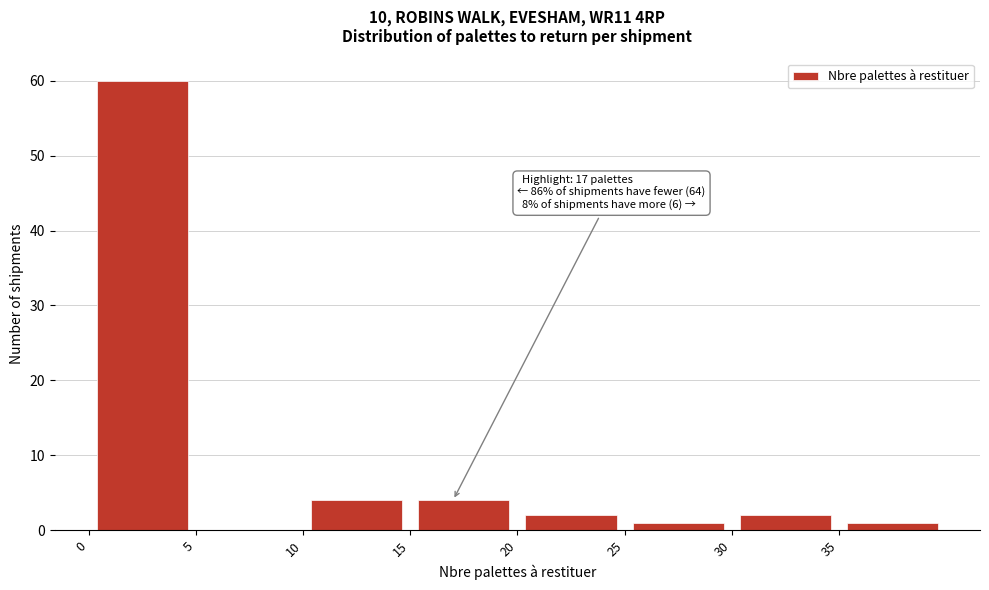

Which range on the x-axis has the tallest bar?

0 to 5